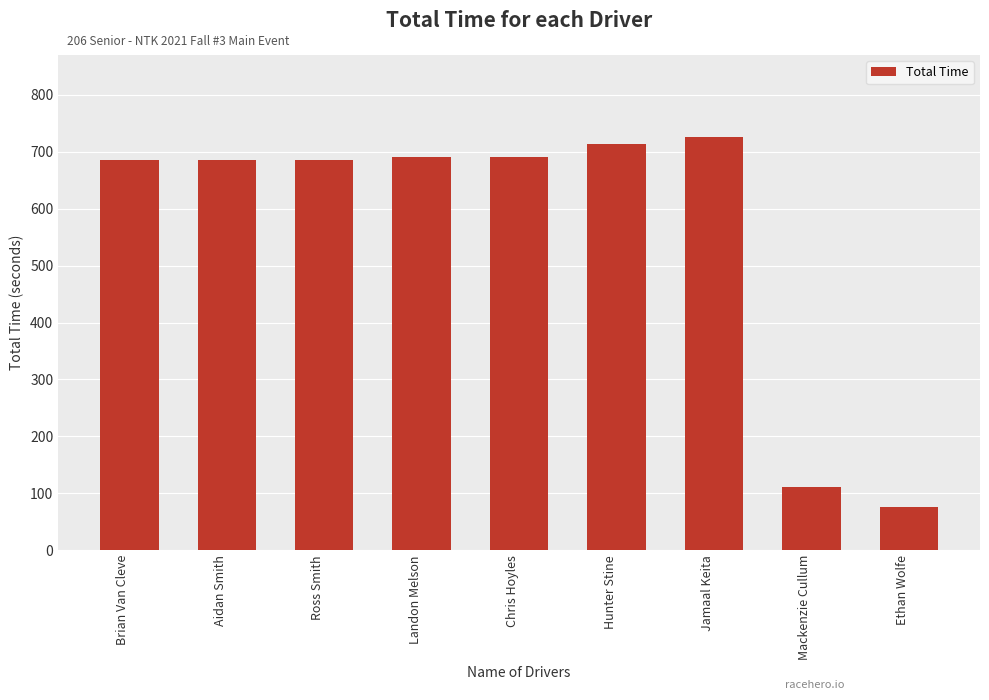

What is the difference between the maximum and minimum values?

650.1